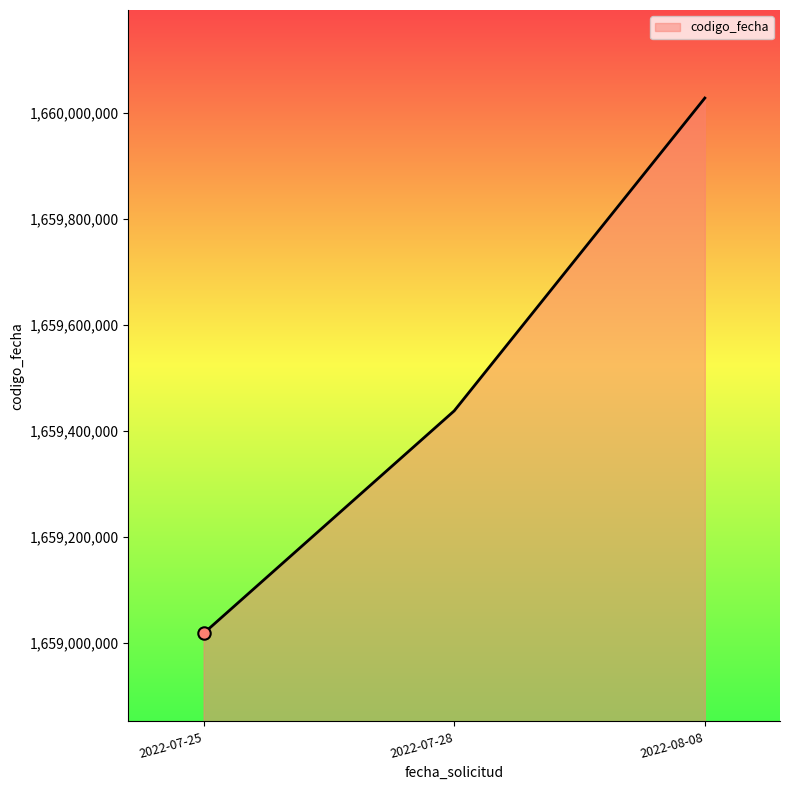

What is the ratio of the value at 2022-08-08 to the value at 2022-07-25?

1.0